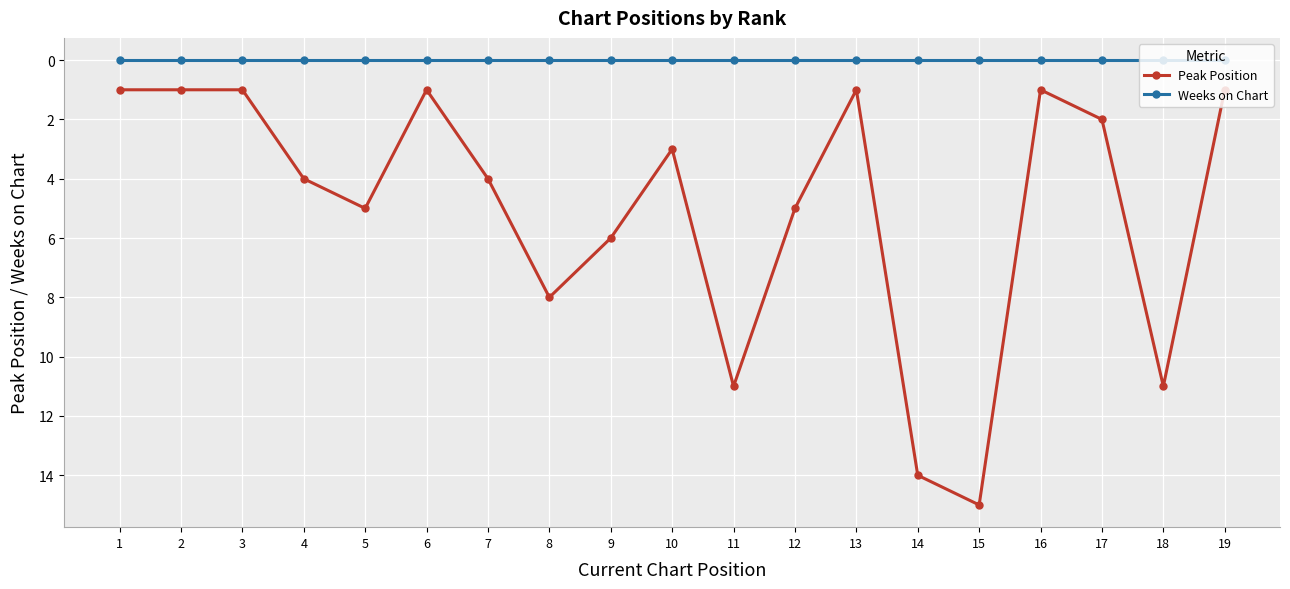

Rank the series by their maximum value, from highest to lowest.

Peak Position, Weeks on Chart